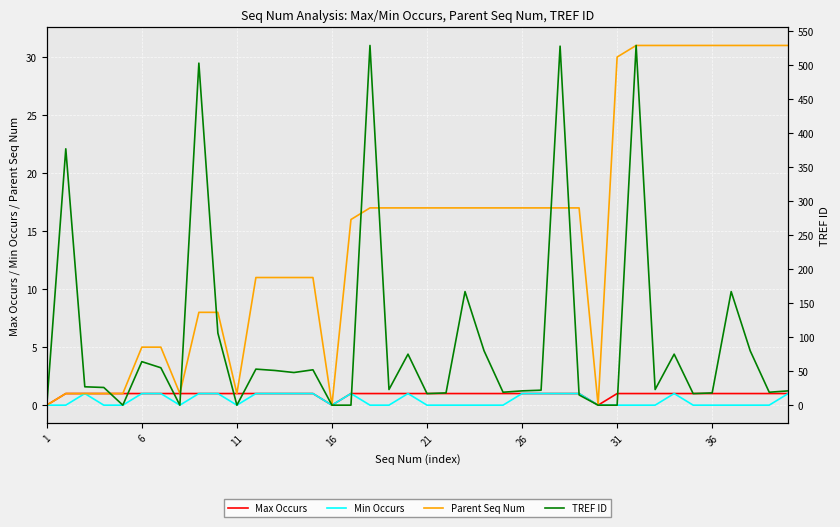

Reading right to left, transcribe all the data shown in this chart.

Max Occurs: 1	1	1	1	1	1	1	1	1	1	0	1	1	1	1	1	1	1	1	1	1	1	1	1	0	1	1	1	1	1	1	1	1	1	1	1	1	1	1	0
Min Occurs: 1	0	0	0	0	0	1	0	0	0	0	1	1	1	1	0	0	0	0	0	1	0	0	1	0	1	1	1	1	0	1	1	0	1	1	0	0	1	0	0
Parent Seq Num: 31	31	31	31	31	31	31	31	31	30	0	17	17	17	17	17	17	17	17	17	17	17	17	16	0	11	11	11	11	1	8	8	1	5	5	1	1	1	1	0
TREF ID: 21	19	80	167	18	17	75	23	529	0	0	15	528	22	21	19	80	167	18	17	75	23	529	0	0	52	48	51	53	0	106	503	0	55	64	0	26	27	377	0